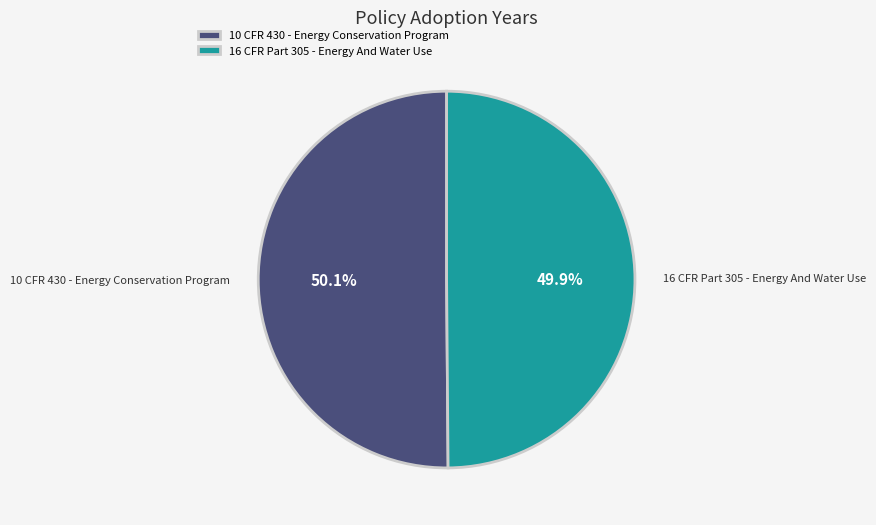

What percentage is the 16 CFR Part 305 - Energy And Water Use slice, to the nearest percent?

50%